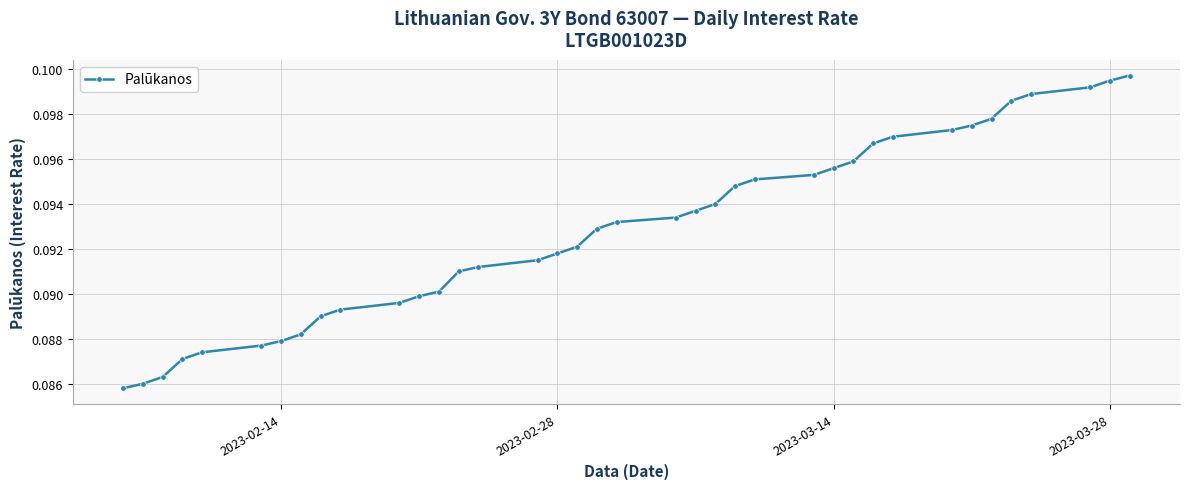

How many values are between 0 and 1?

38